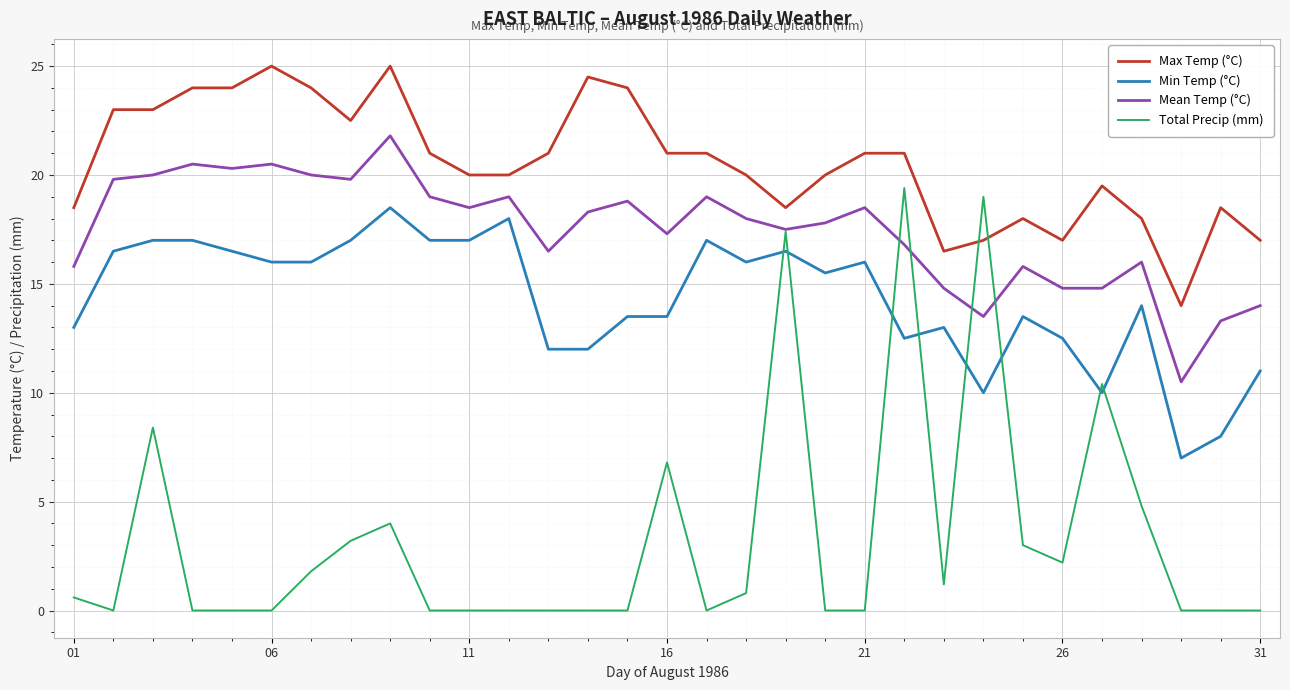

What is the lowest value of the Mean Temp (°C) series?

10.5